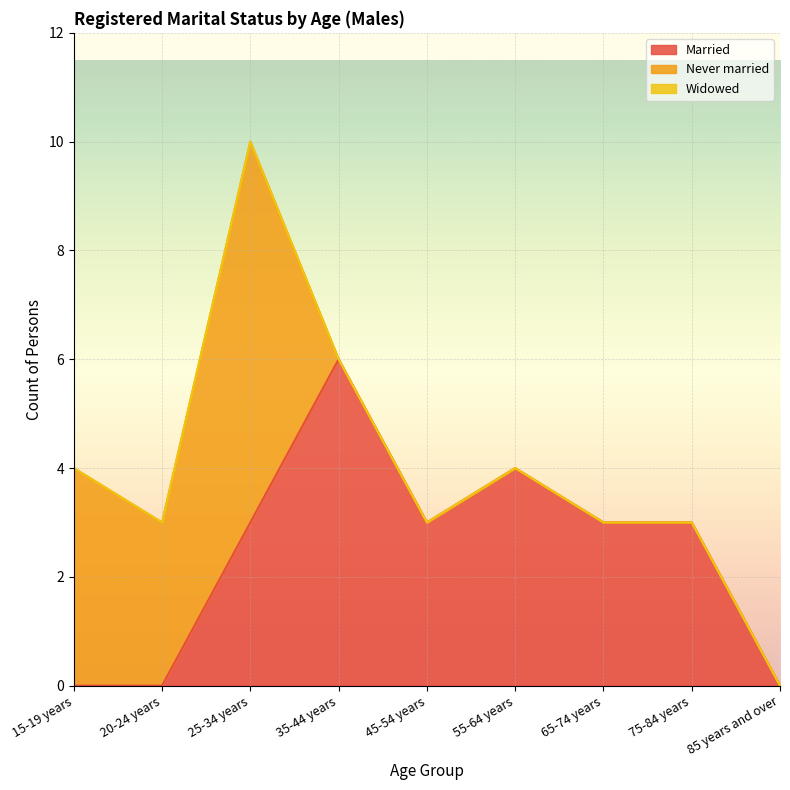

Between 20-24 years and 75-84 years, which series saw the biggest shift?

Married